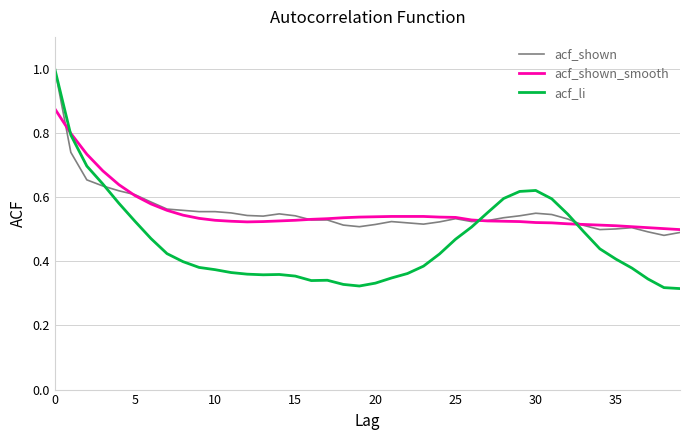

Which series has the largest range (max minus min)?

acf_li